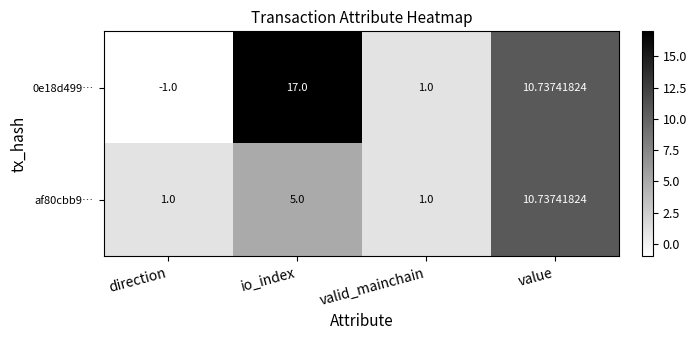

How many distinct data groups are displayed?

2